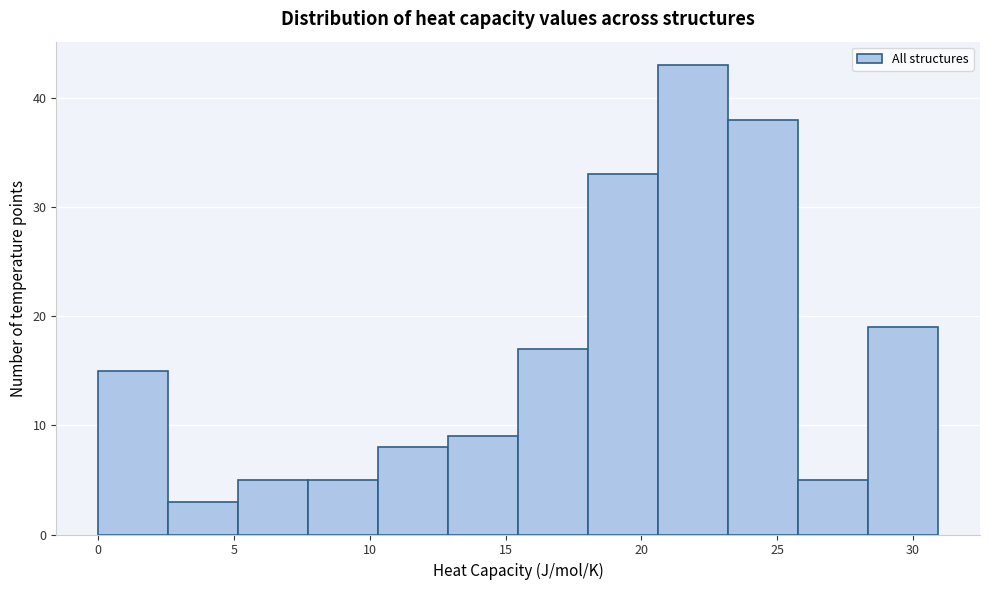

How tall is the bar that spans 23.0 to 26.0 on the x-axis? Neither the bar edges nor the heights are printed on the chart, so give them approximately, as read against the axes.

38